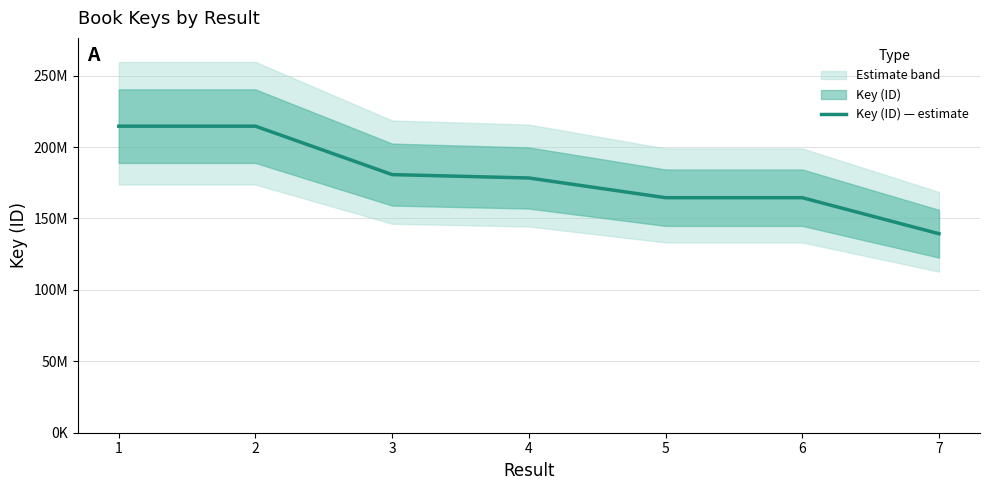

Reading left to right, what are all the values shown in this chart?

214608477	214607880	180706750	178327355	164538845	164538653	139307913